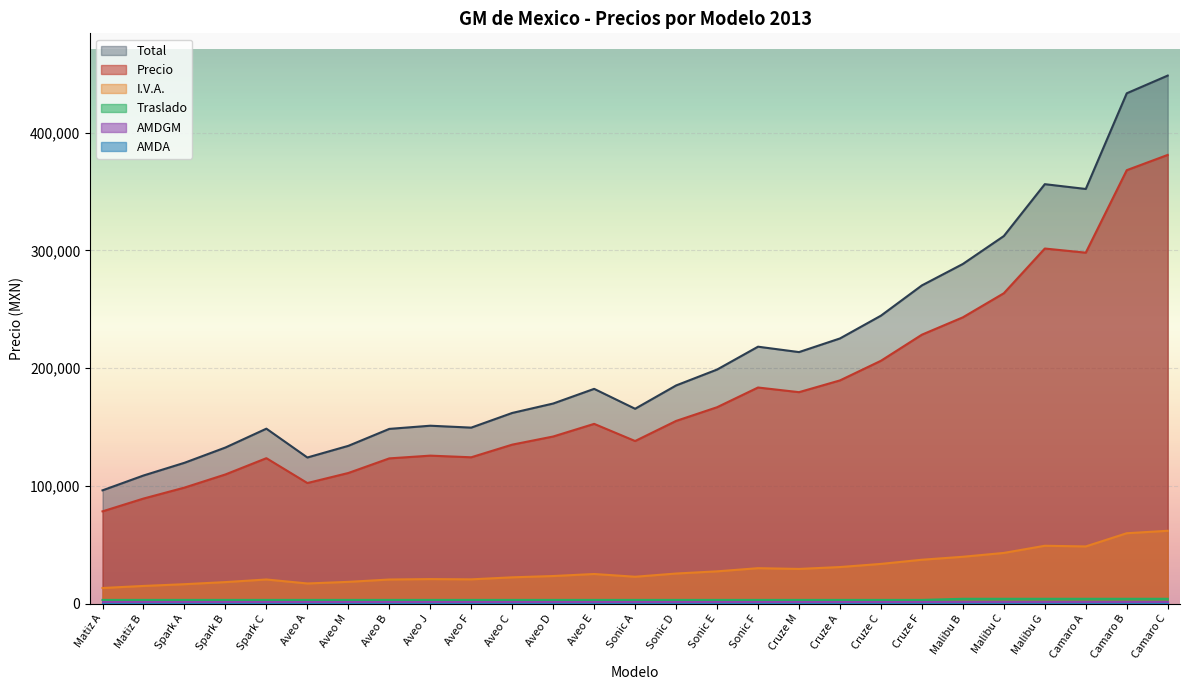

Is it true that I.V.A. equals 15785 at Malibu G?

False